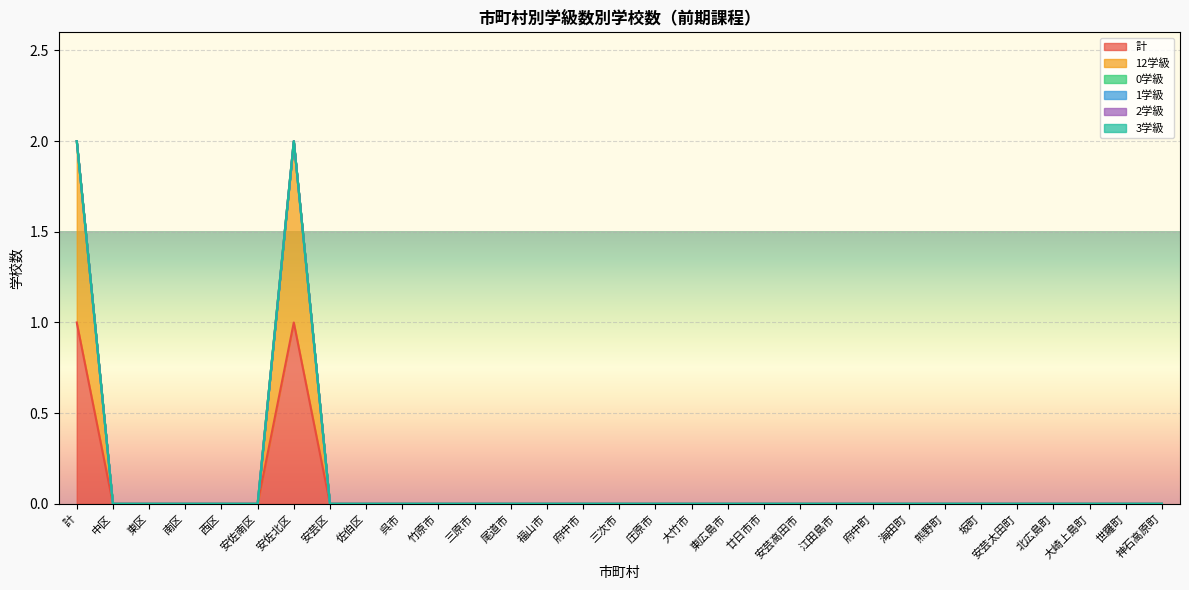

Does the chart display data point markers on the line(s)?

No